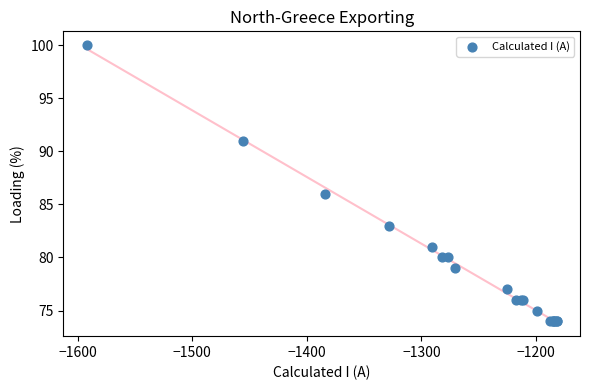

What Y value in the scatter plot is closest to 87?

86